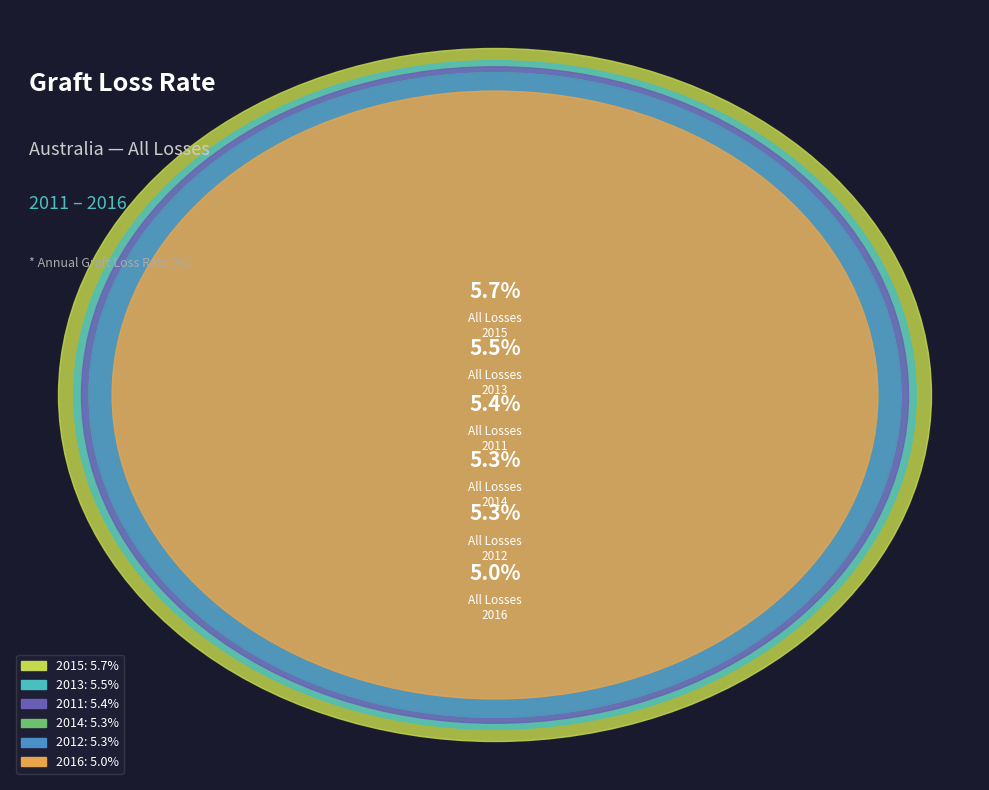

True or false: 2012 accounts for 28% of the total.

False